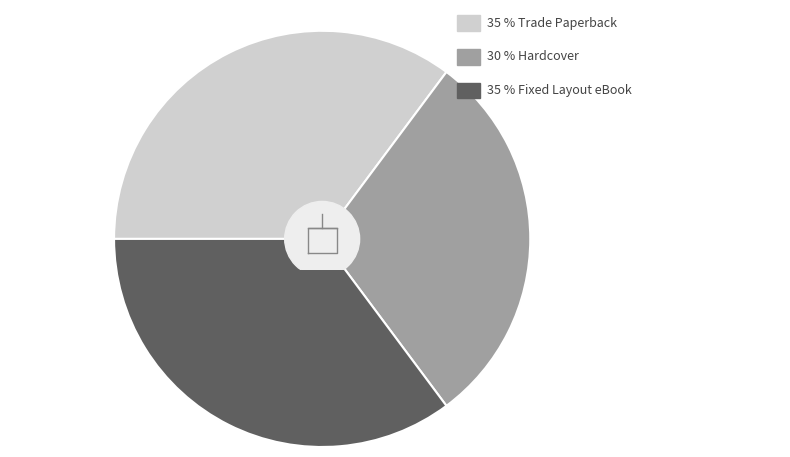

To the nearest percent, what is the combined percentage of Fixed Layout eBook and Hardcover?

65%